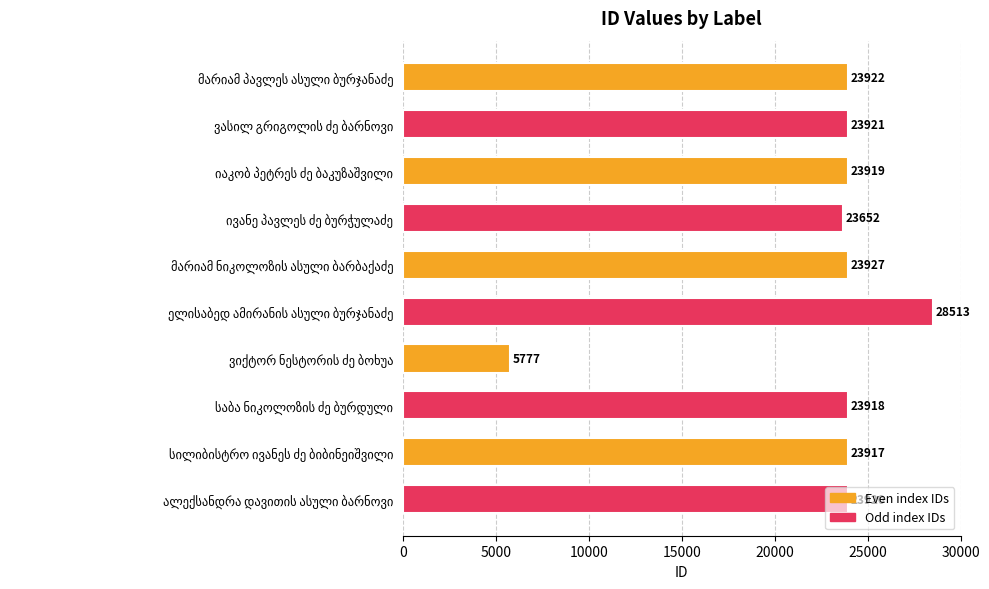

What is the average value?

22539